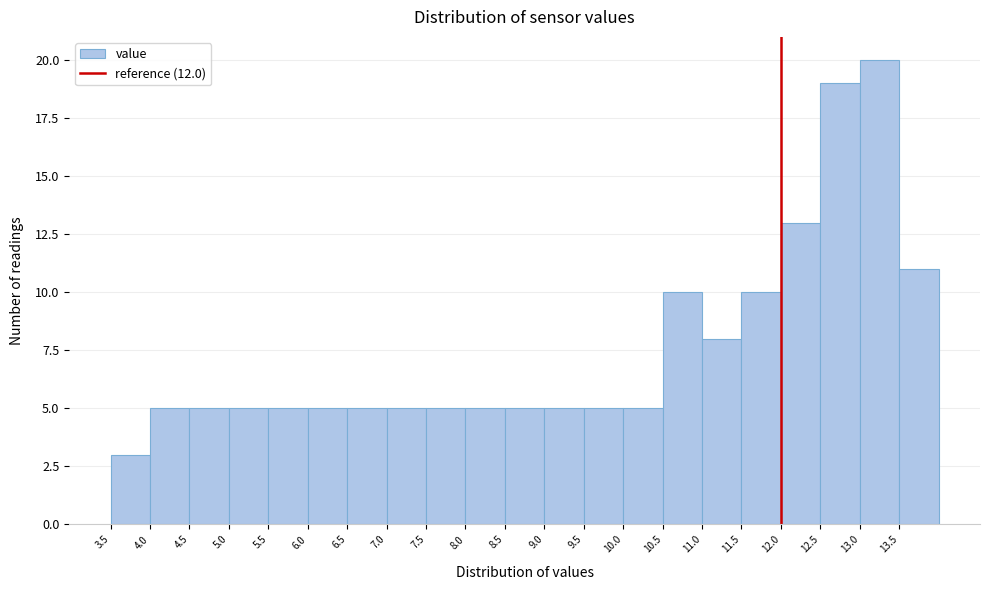

Reading left to right, list every bar in this chart as the range it spans on the x-axis followed by its height. The values are not printed on the chart, so give them approximately, as read against the axis.

3.5 to 4.0: 3
4.0 to 4.5: 5
4.5 to 5.0: 5
5.0 to 5.5: 5
5.5 to 6.0: 5
6.0 to 6.5: 5
6.5 to 7.0: 5
7.0 to 7.5: 5
7.5 to 8.0: 5
8.0 to 8.5: 5
8.5 to 9.0: 5
9.0 to 9.5: 5
9.5 to 10.0: 5
10.0 to 10.5: 5
10.5 to 11.0: 10
11.0 to 11.5: 8
11.5 to 12.0: 10
12.0 to 12.5: 13
12.5 to 13.0: 19
13.0 to 13.5: 20
13.5 to 14.0: 11